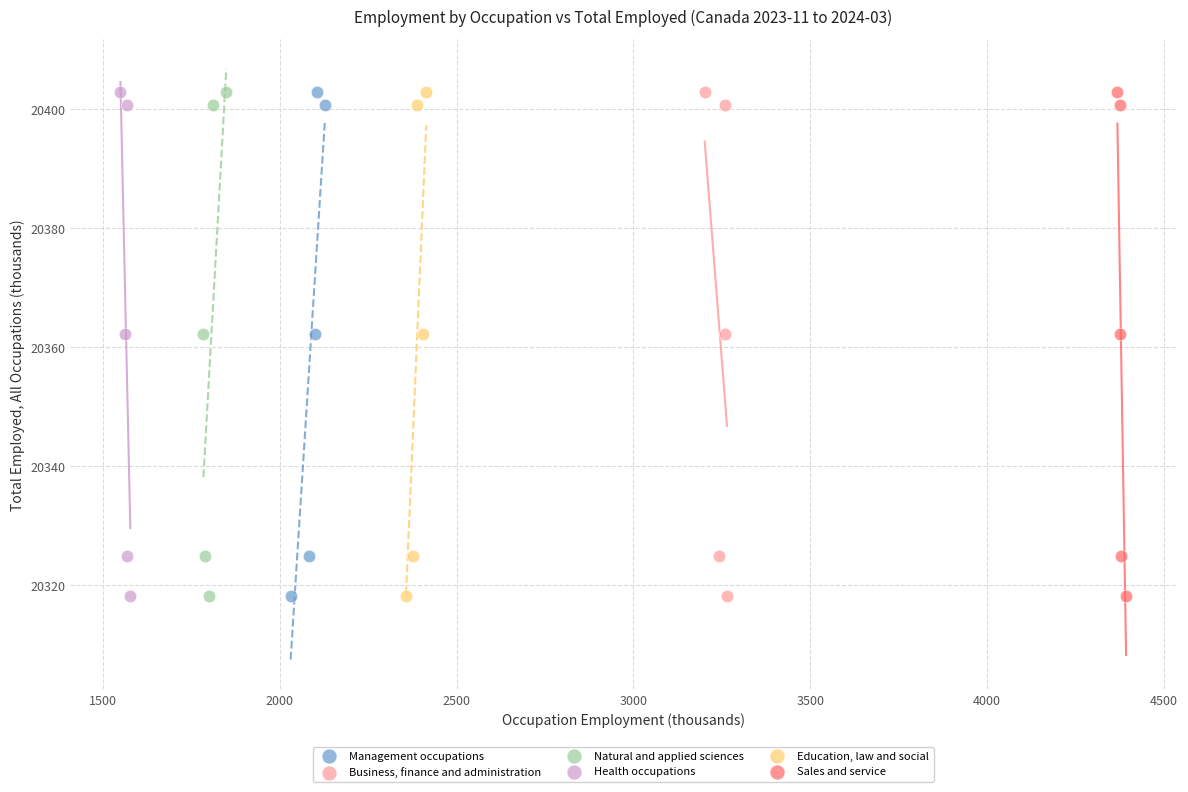

What are all the series names shown in the legend?

Management occupations, Business, finance and administration, Natural and applied sciences, Health occupations, Education, law and social, Sales and service